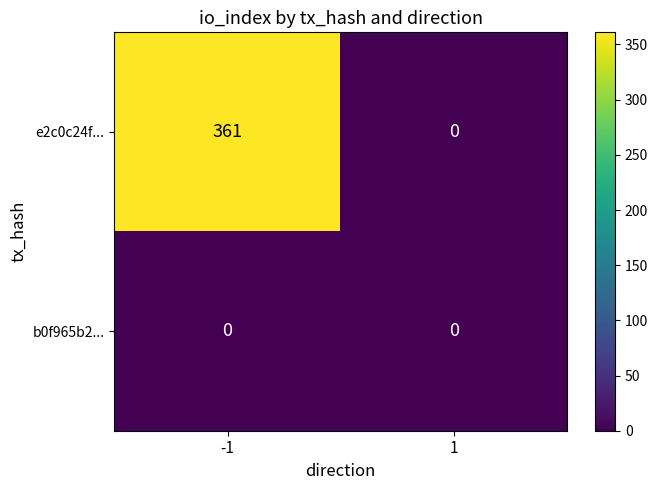

True or false: e2c0c24f... has a value of 511 at -1.

False